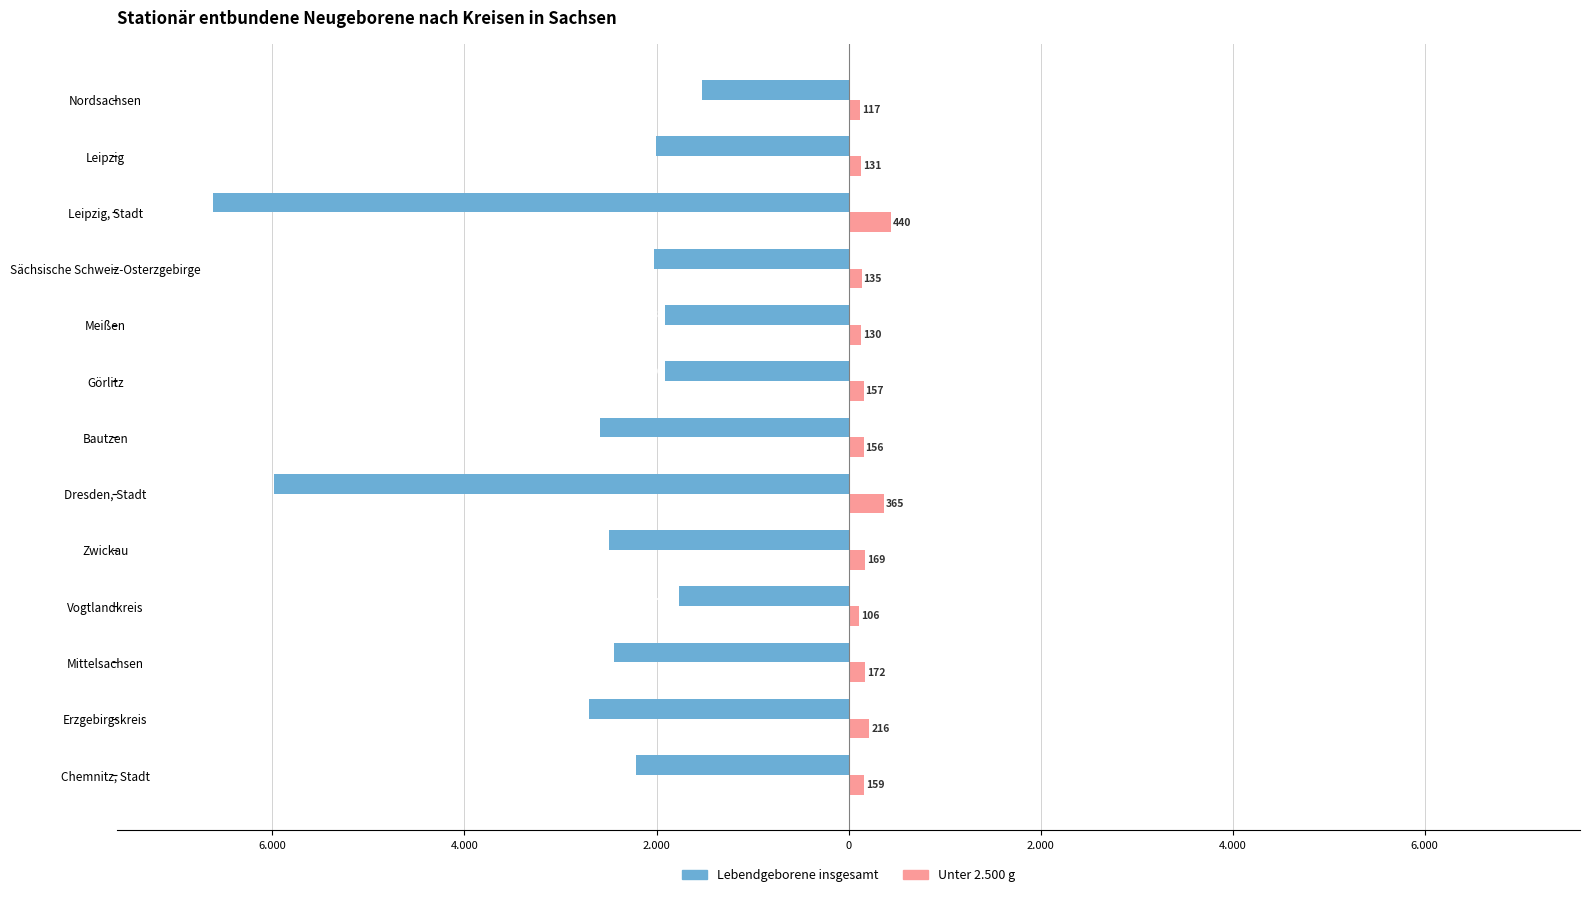

What are all the series names shown in the legend?

Lebendgeborene insgesamt, Unter 2.500 g